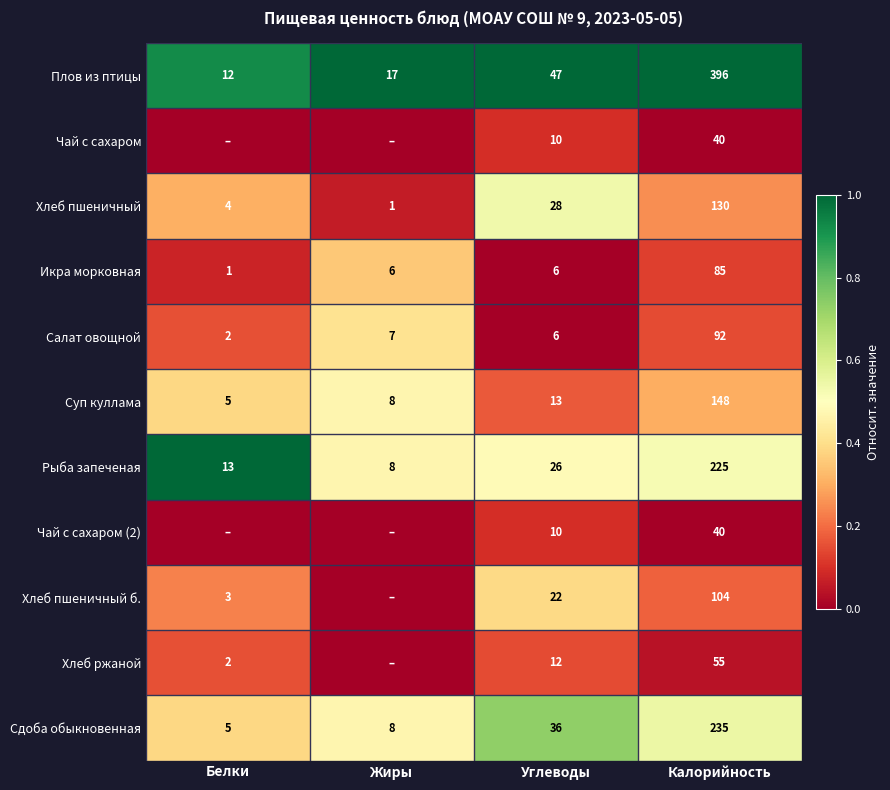

What is the average value of the Плов из птицы series?

118